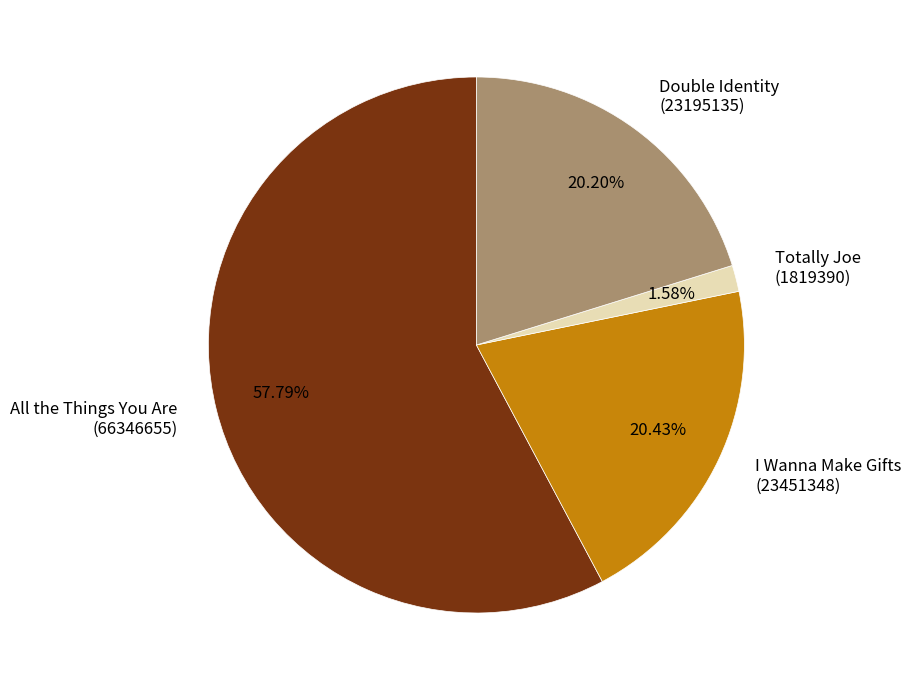

Does any single category account for the majority?

Yes